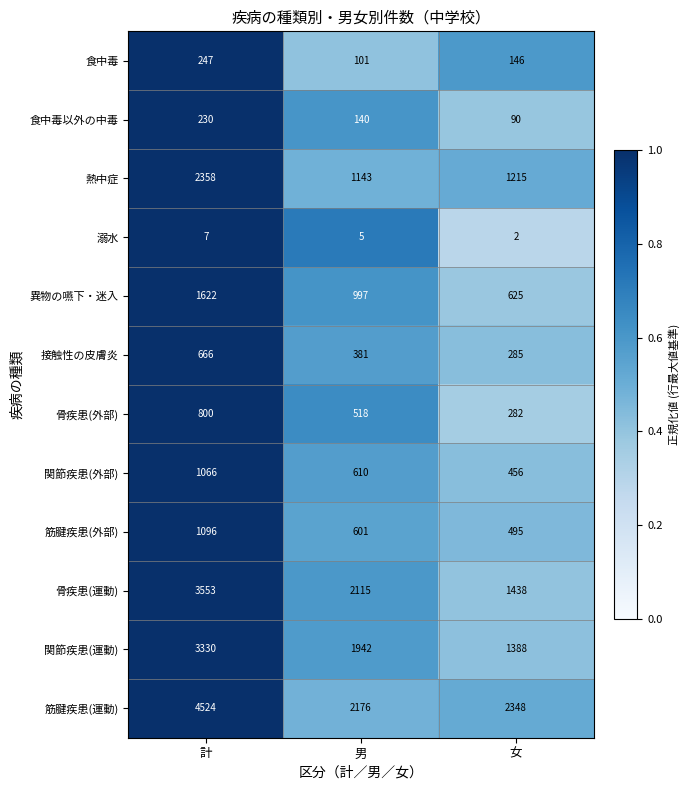

Which series changed the most between 計 and 女?

筋腱疾患(運動)